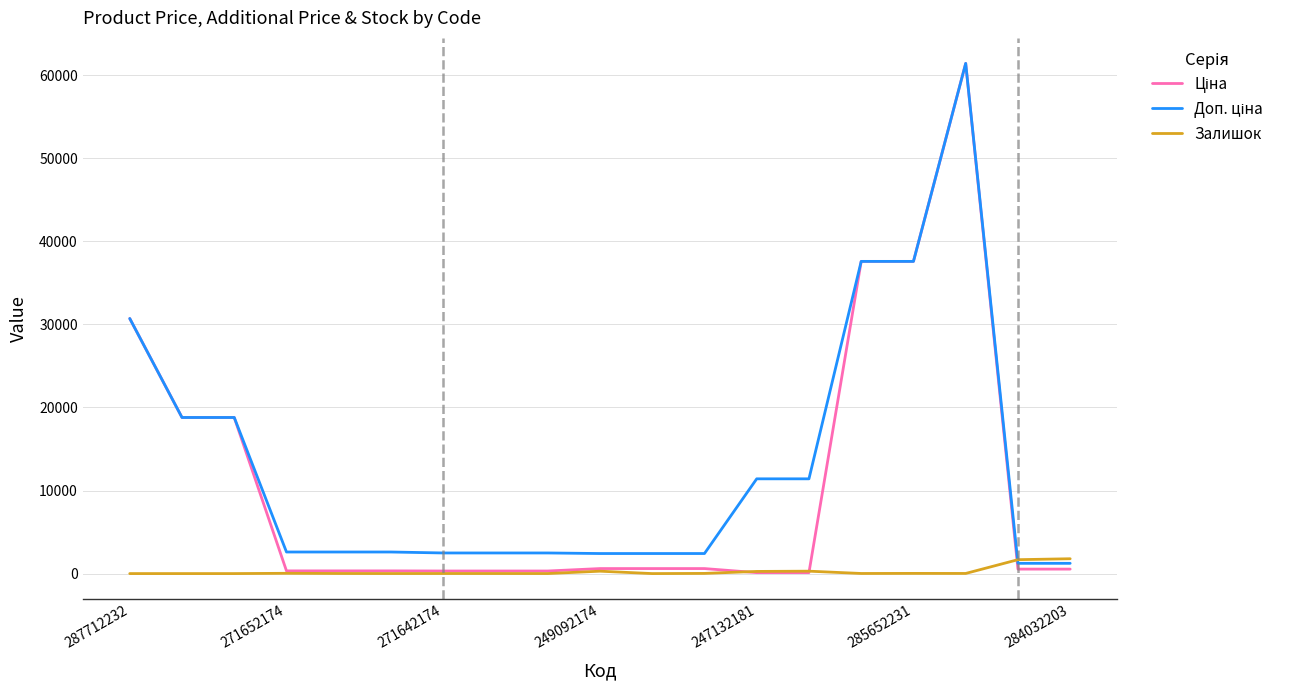

Does the chart display data point markers on the line(s)?

No